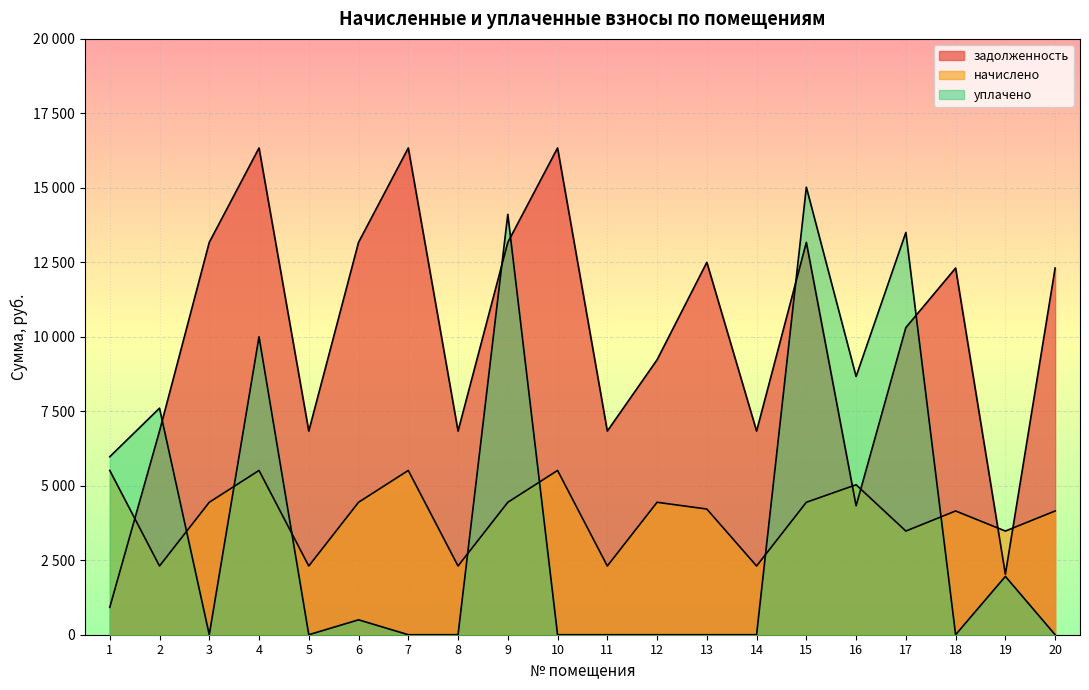

After their last crossing, which series has the higher values: начислено or уплачено?

начислено